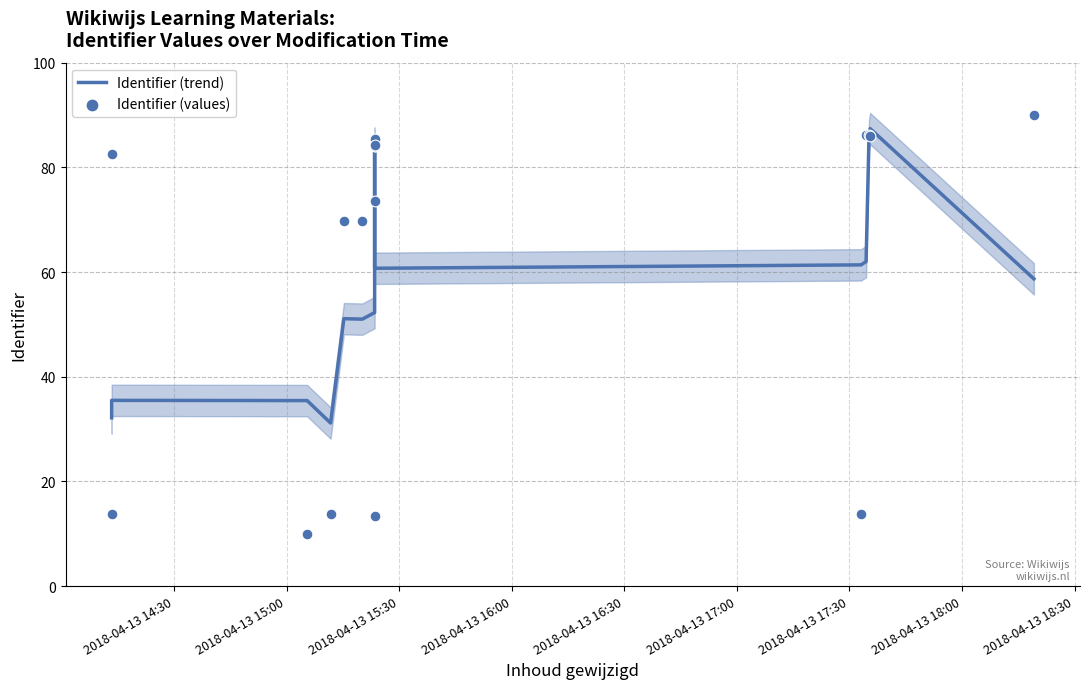

Which series reaches the minimum Y coordinate?

Identifier (values)